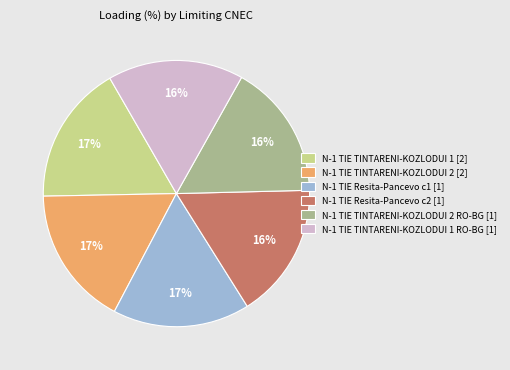

The N-1 TIE TINTARENI-KOZLODUI 1 [2] slice represents 4% of the pie. True or false?

False